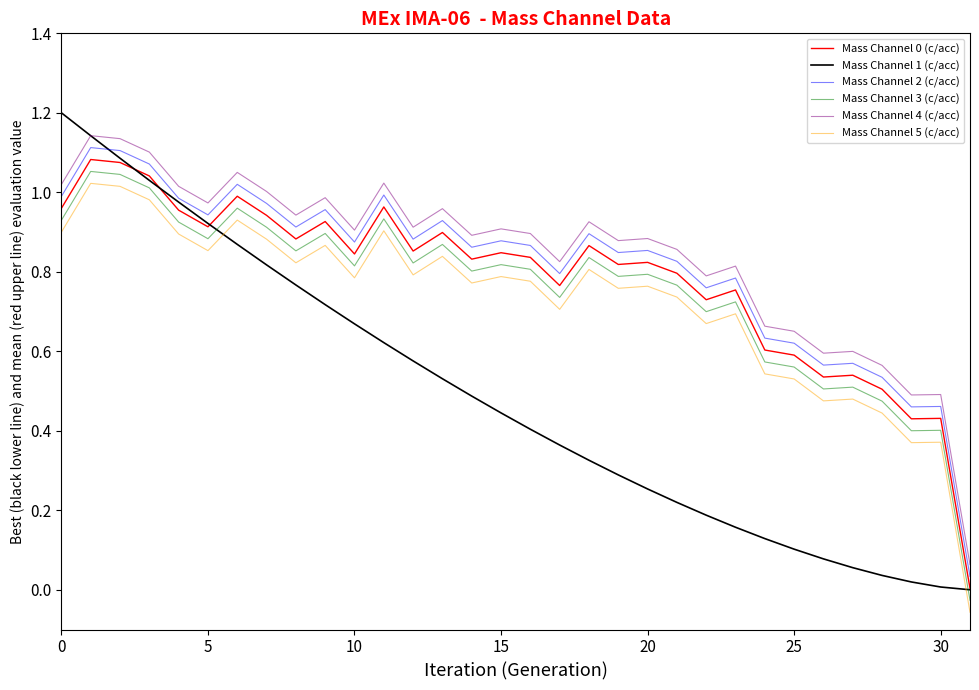

What is the sum of all Mass Channel 4 (c/acc) values?

27.0